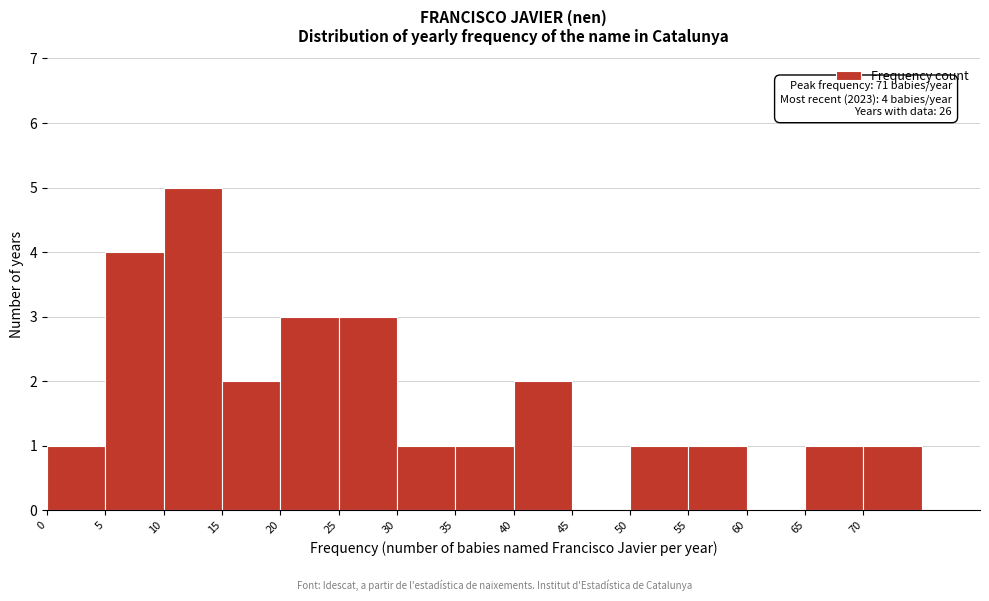

Which range on the x-axis has the tallest bar?

10 to 15